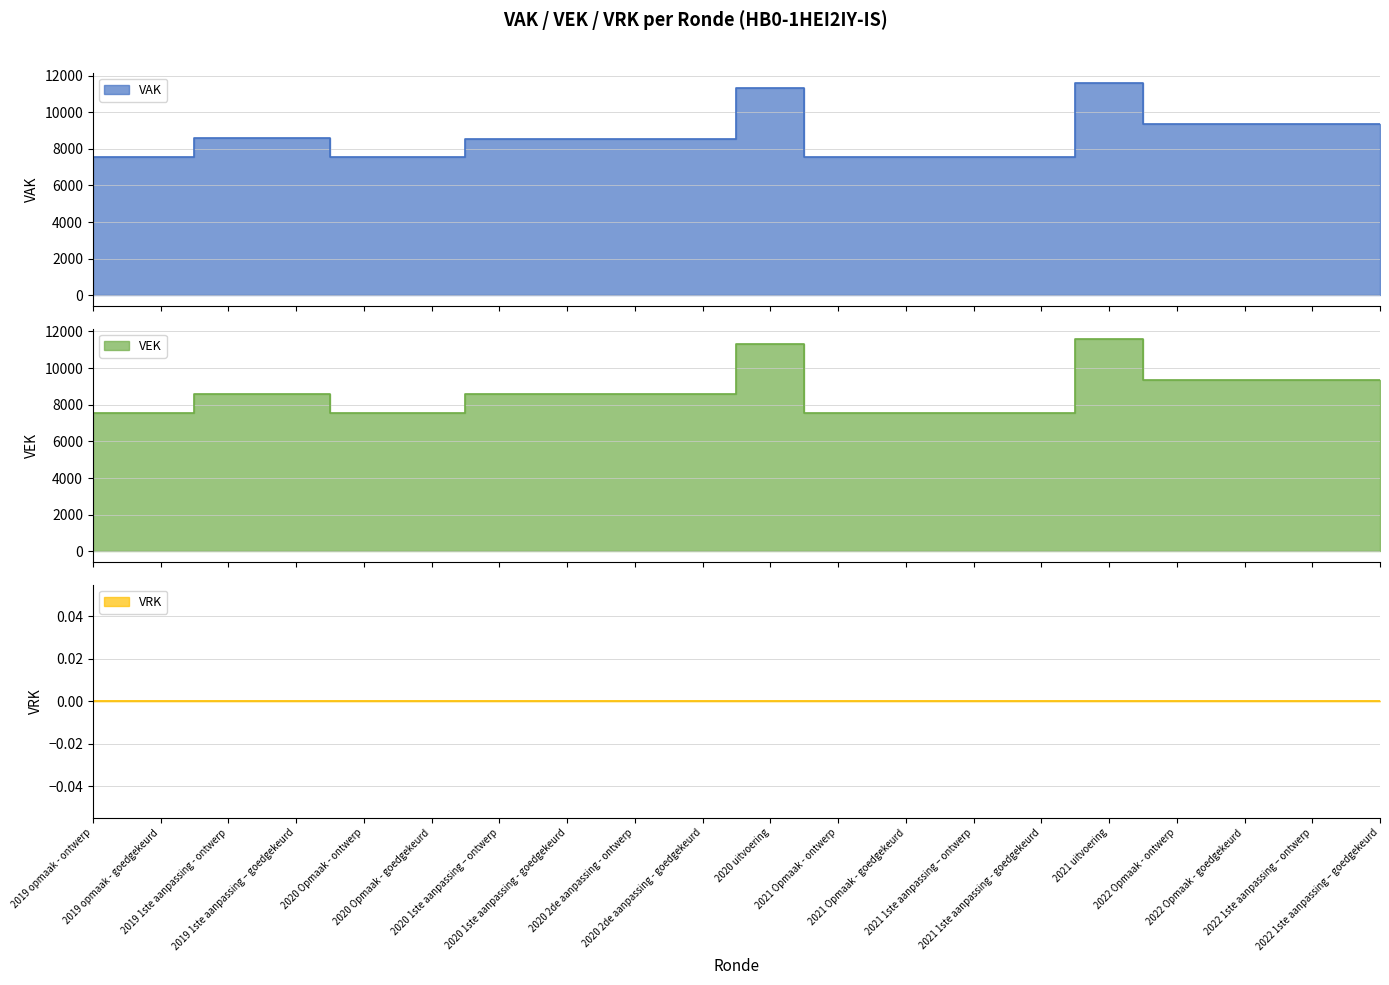

True or false: VAK and VEK cross at least once.

False